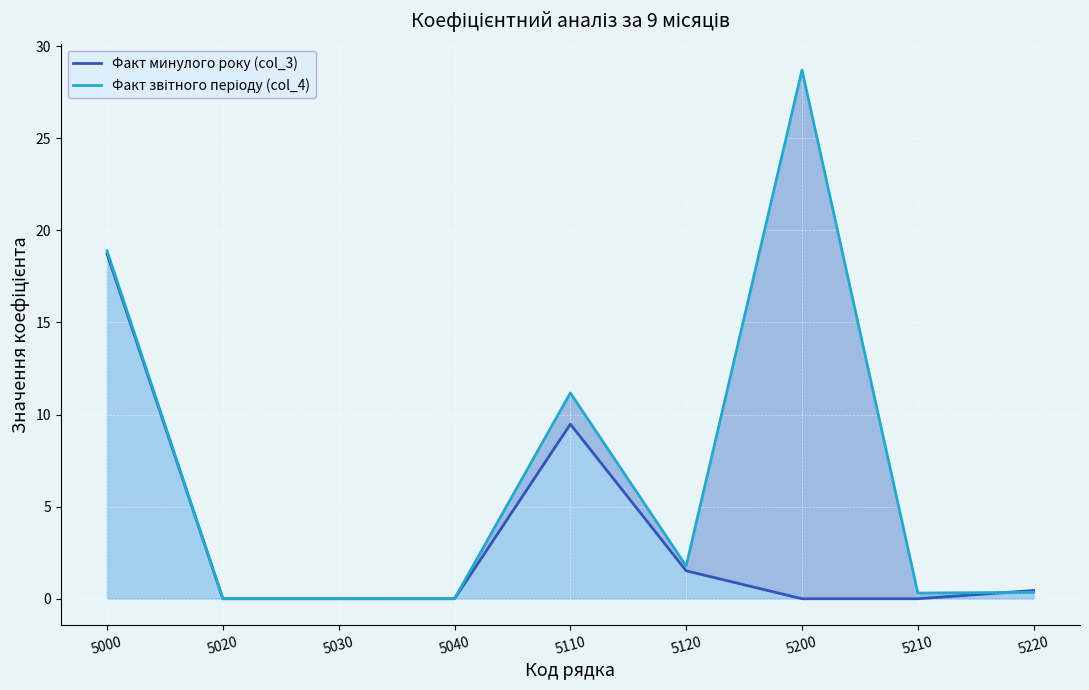

What is the difference between the Факт звітного періоду (col_4) values at 5040 and 5220?

0.3